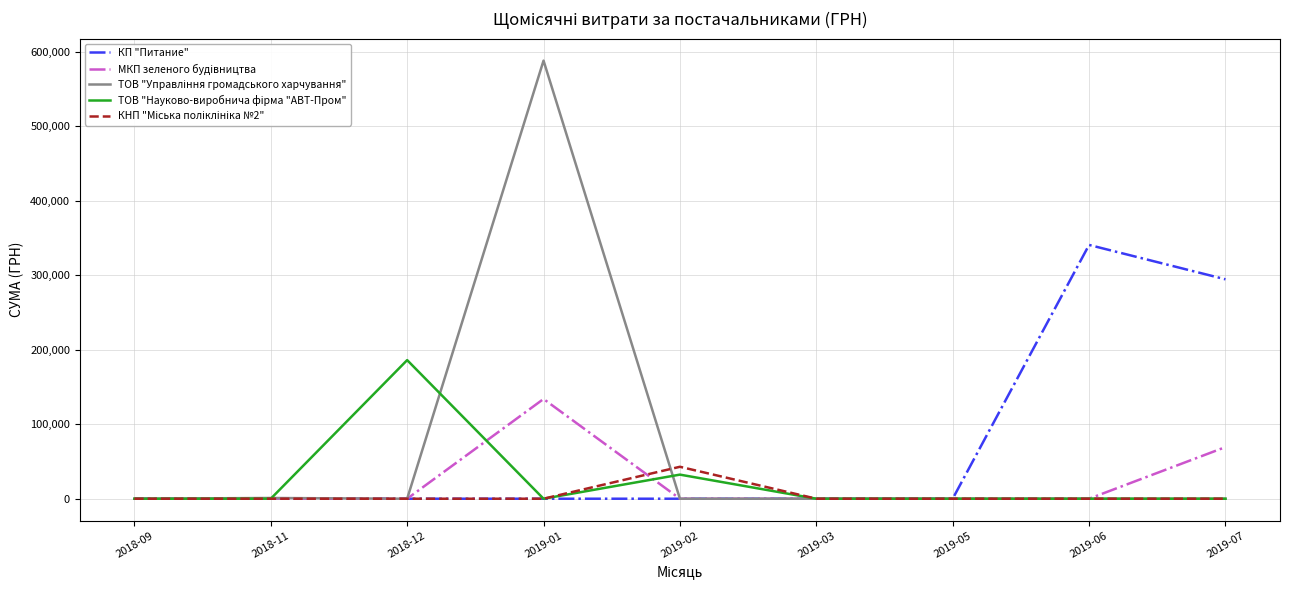

Which label corresponds to the largest value in the chart?

2019-01